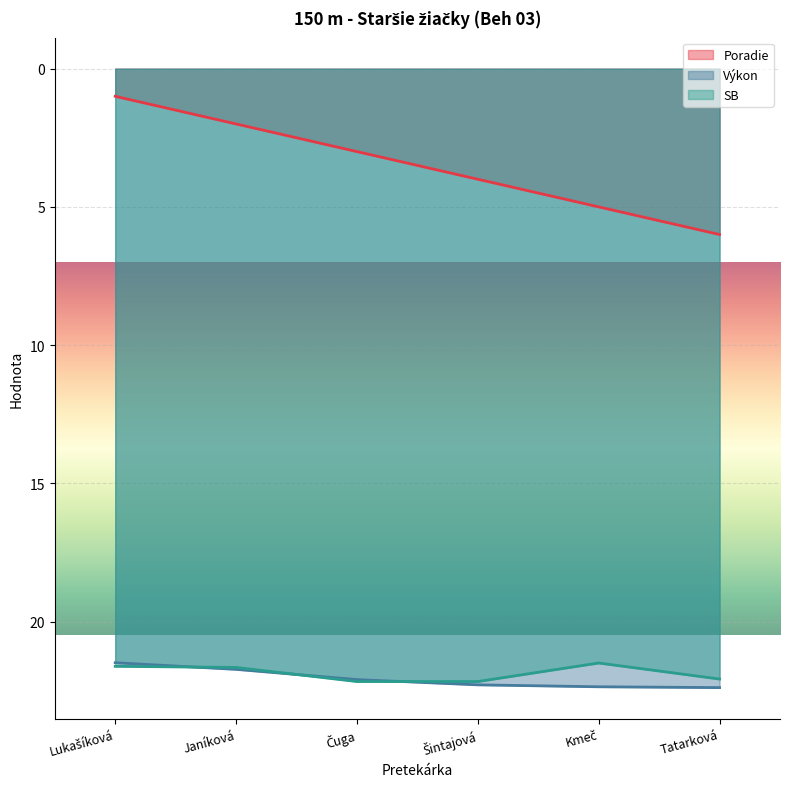

What position from the right is Janíková?

5